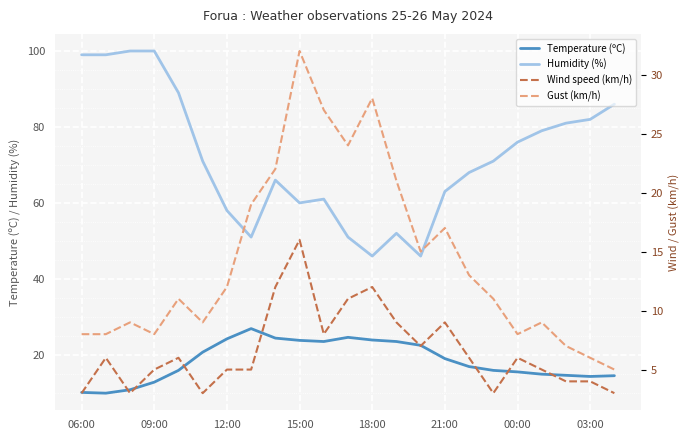

What is the lowest value of the Temperature (ºC) series?

9.9